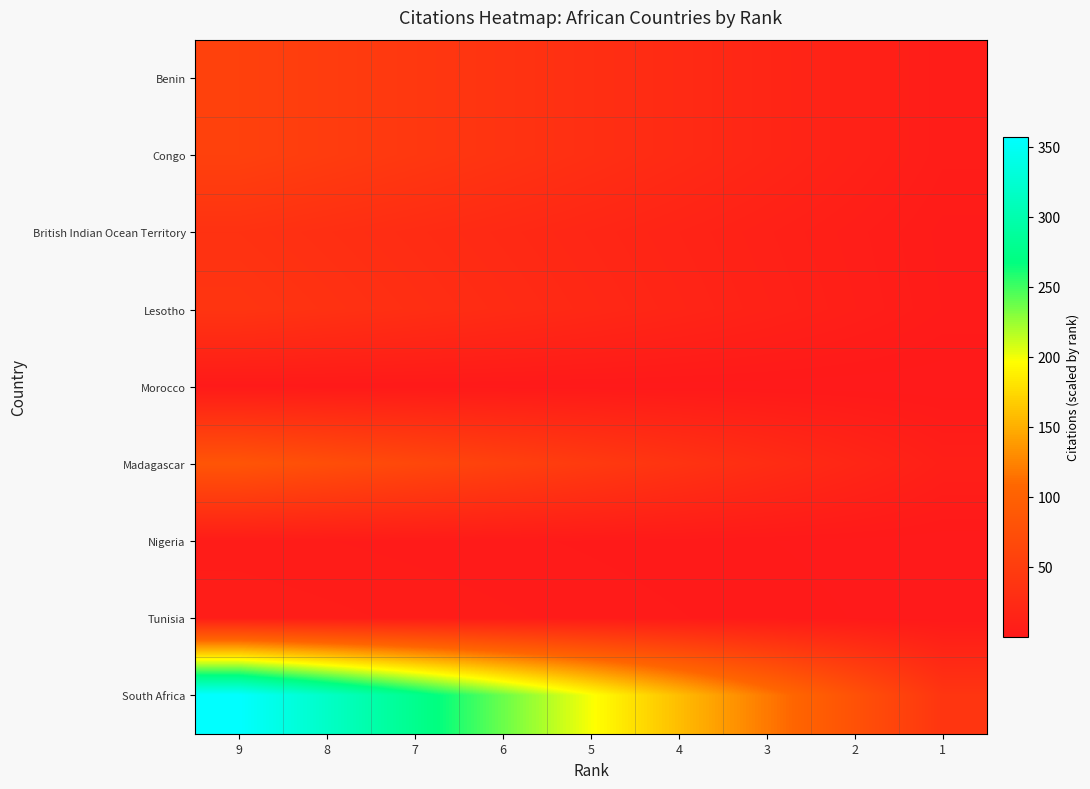

Between 4 and 8, which is larger?

8